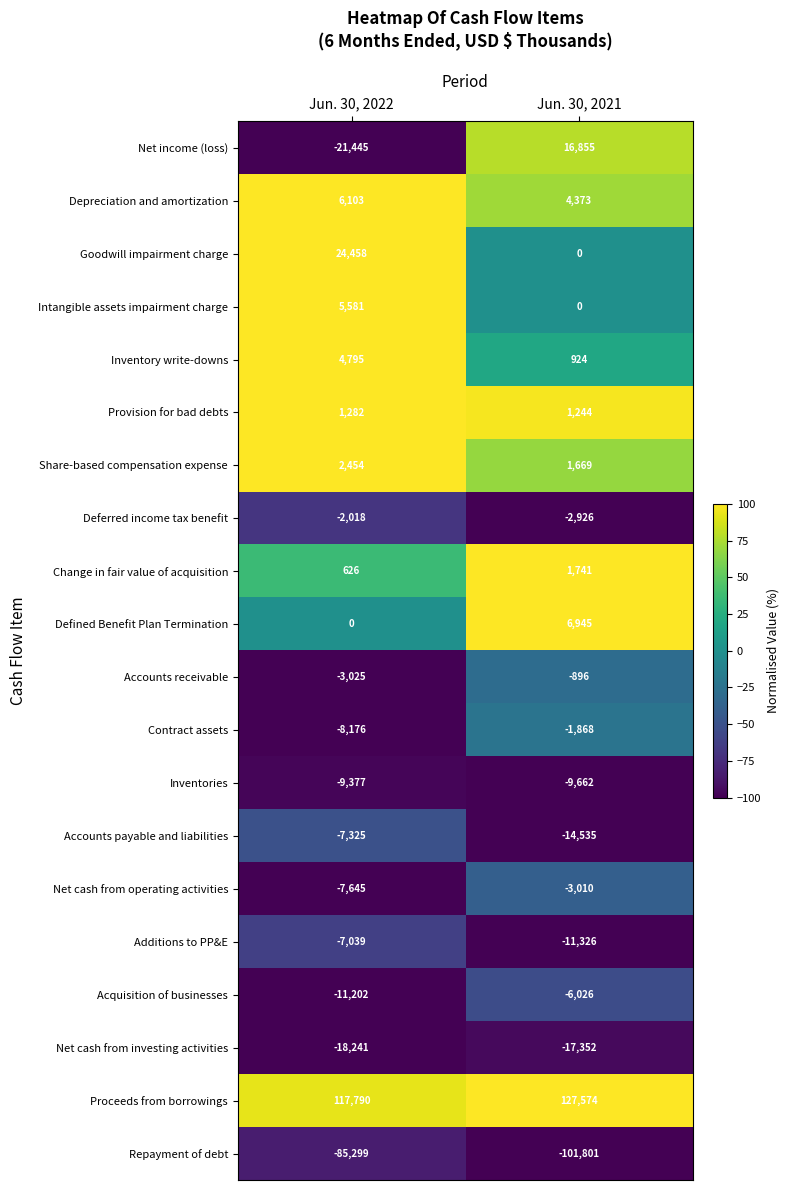

Which category has the lowest value across all series?

Jun. 30, 2021